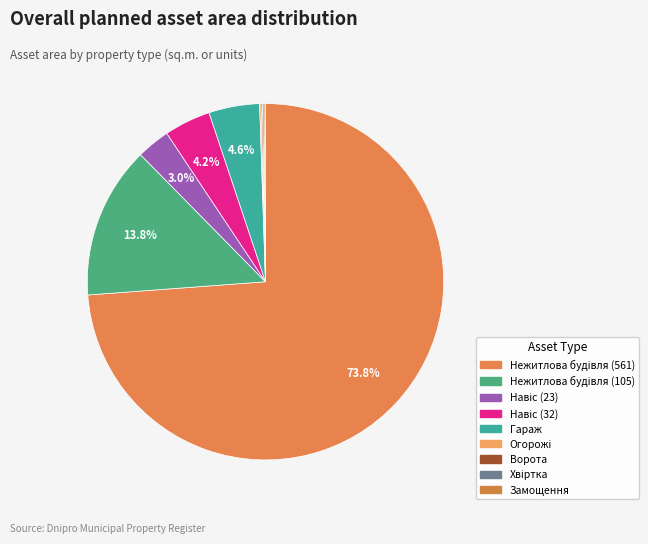

To the nearest percent, what is the average slice percentage?

11%